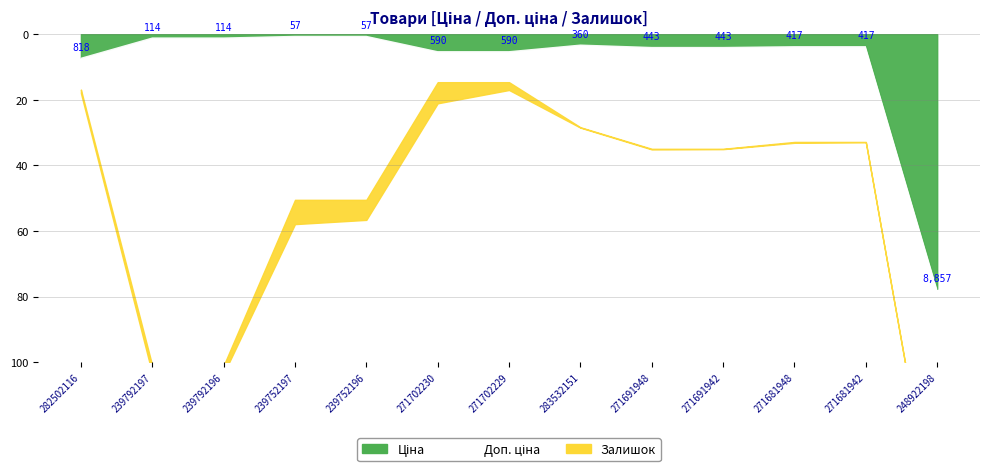

What is the label of the 2nd point from the right?

271681942